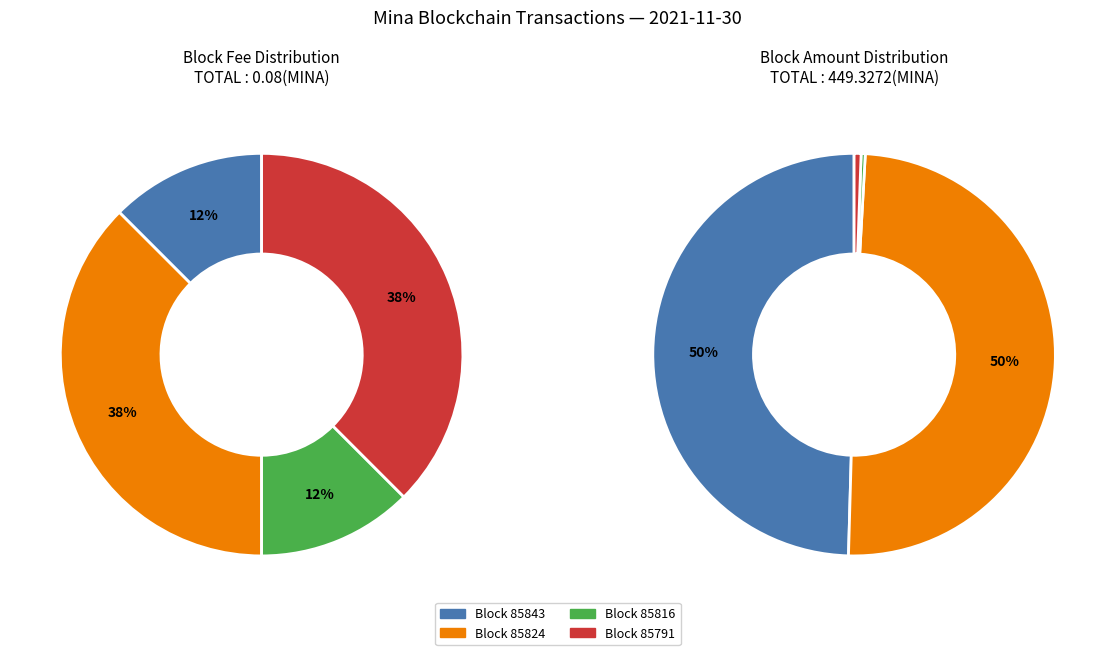

Rank the categories by value from highest to lowest.

85824, 85791, 85843, 85816